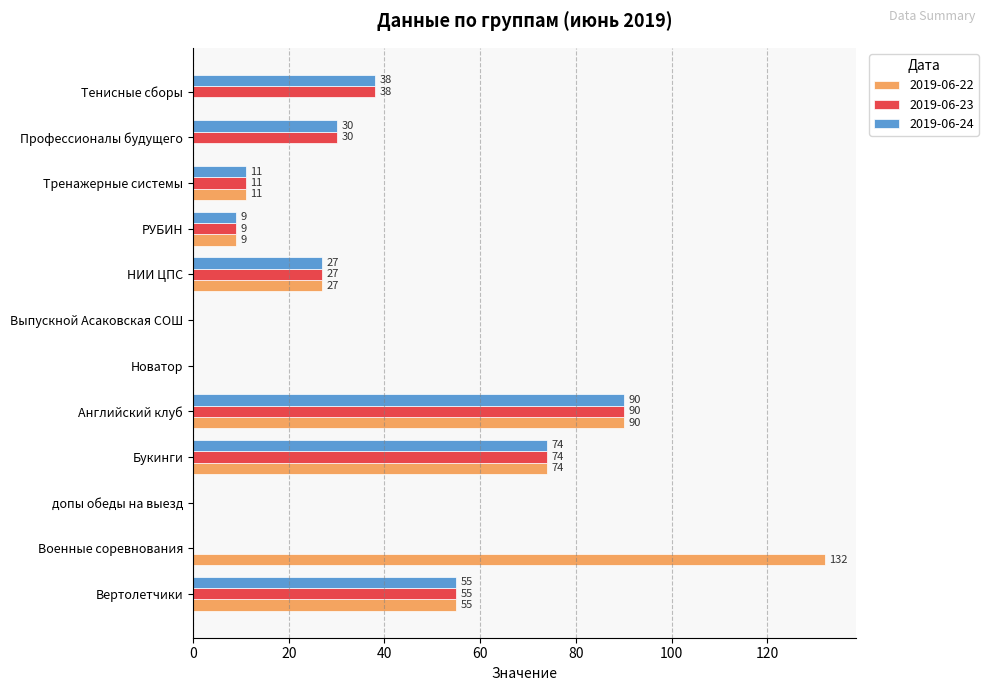

The 2019-06-23 series shows 16 at Вертолетчики. True or false?

False